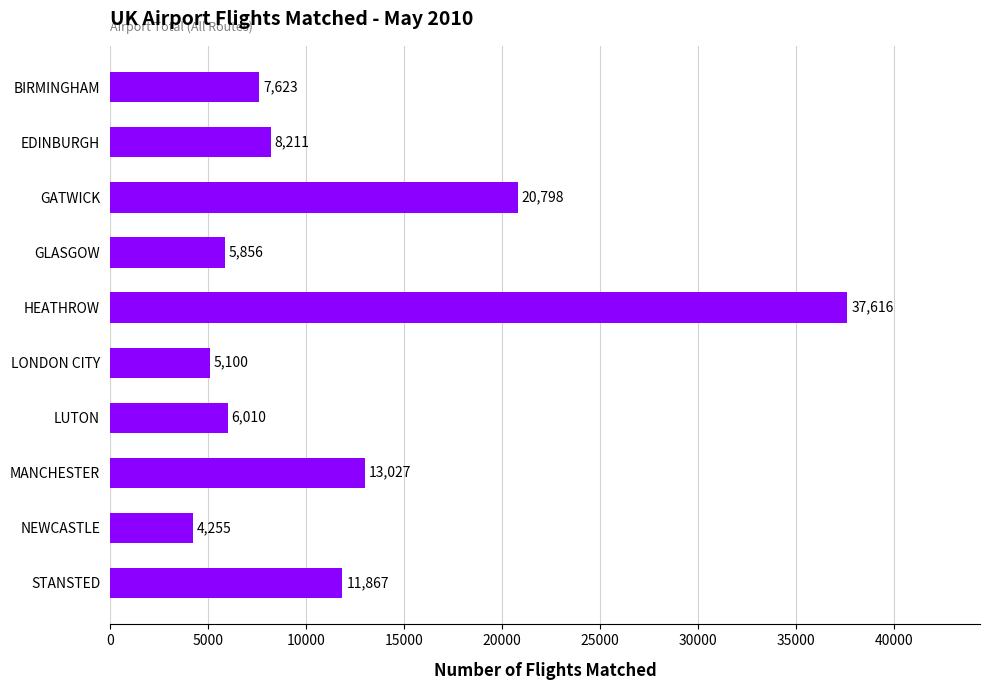

What position from the top is GATWICK?

3